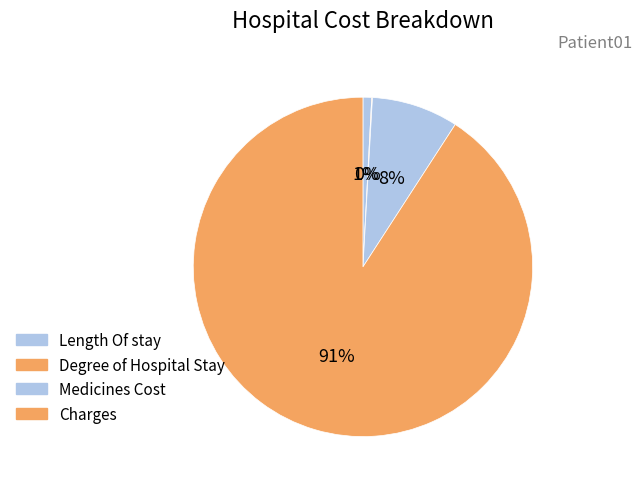

Rank the categories by value from highest to lowest.

Charges, Medicines Cost, Length Of stay, Degree of Hospital Stay